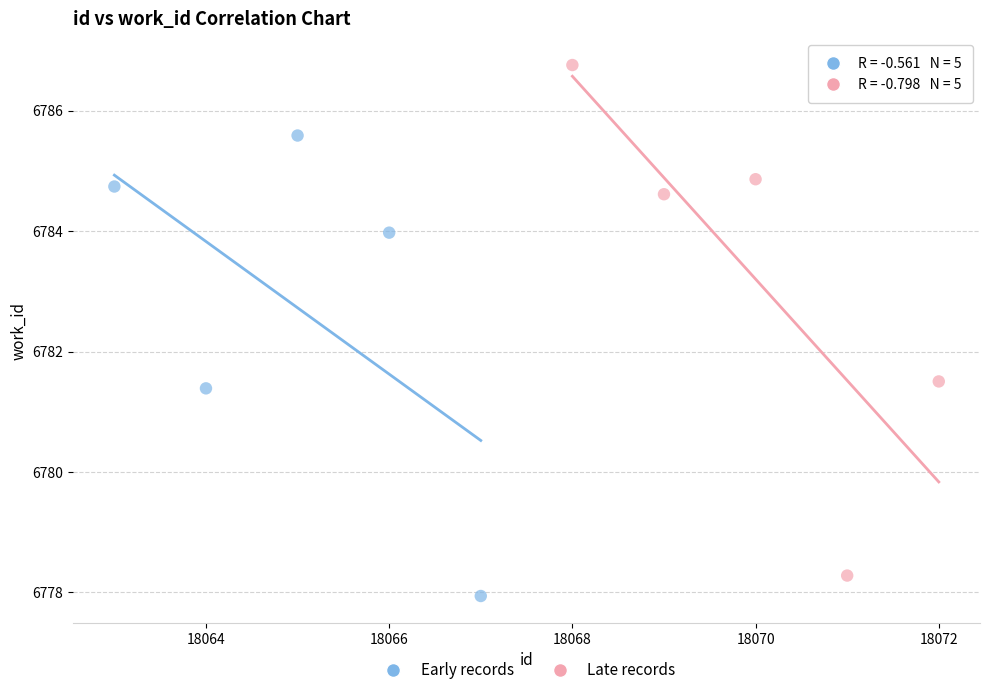

Which series has the widest spread of Y values?

Late records